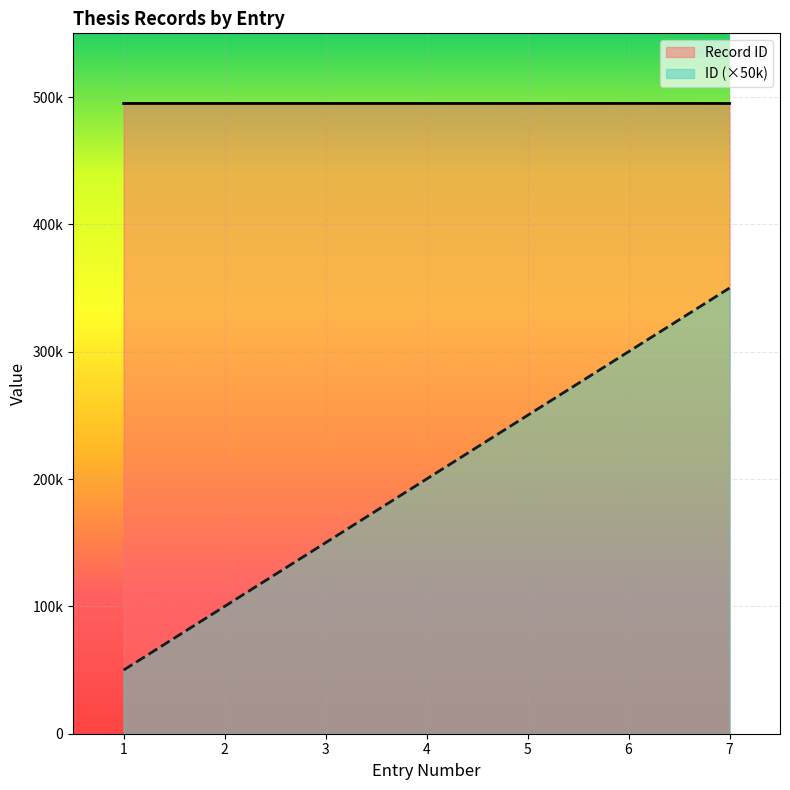

What is the value of the Record ID point at the 5th from the left?

494925